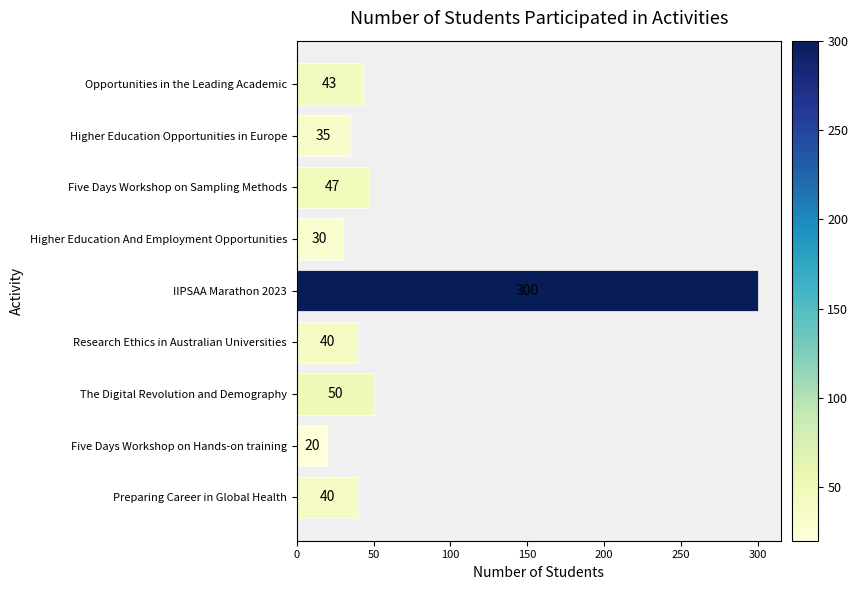

At which category does the chart reach its peak across all series?

IIPSAA Marathon 2023